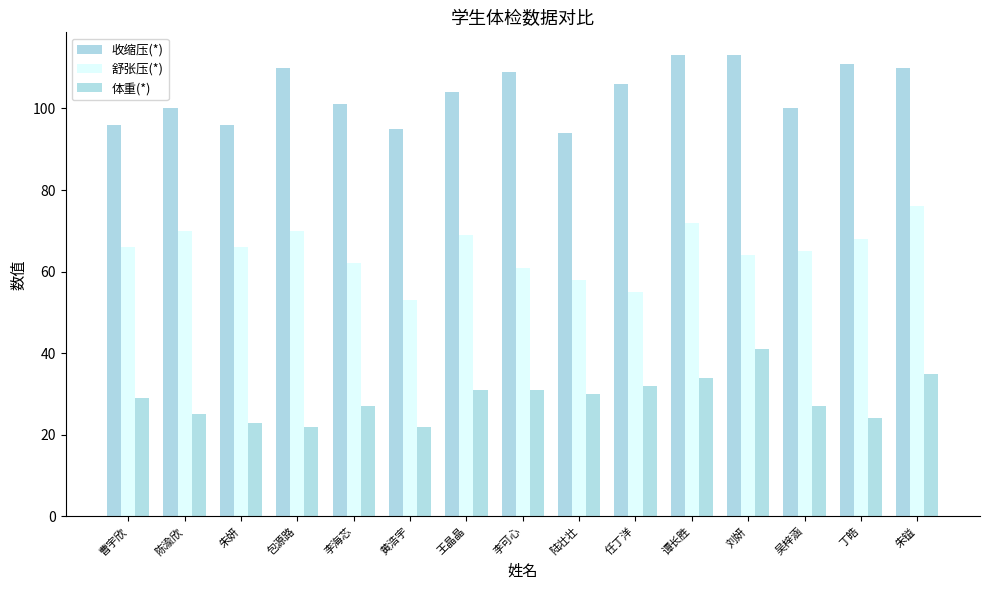

Where is 收缩压(*) nearest to the value 103?

王晶晶